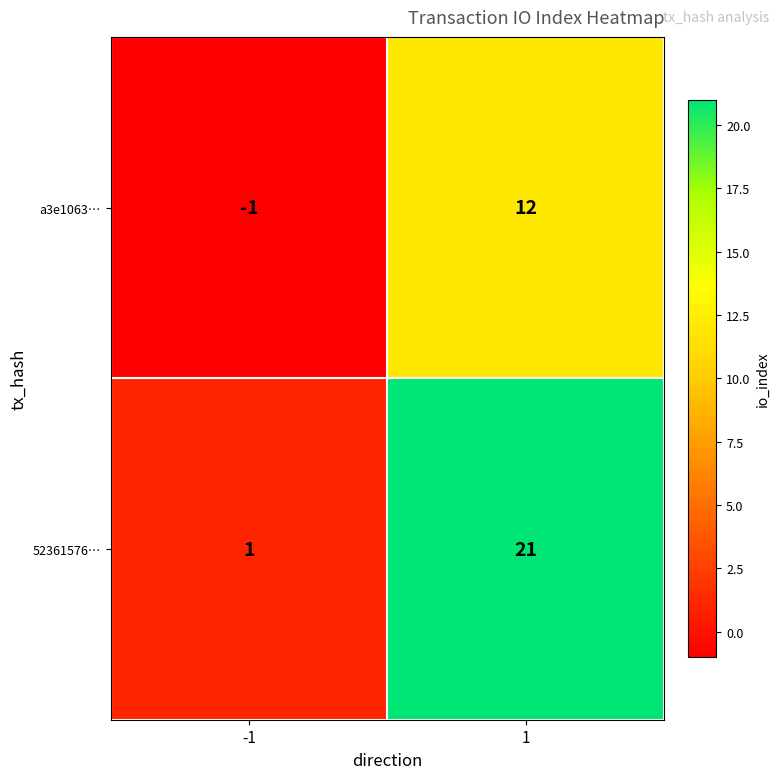

Reading left to right, what are all the values shown in this chart?

a3e1063…: -1=-1	1=12
52361576…: -1=1	1=21